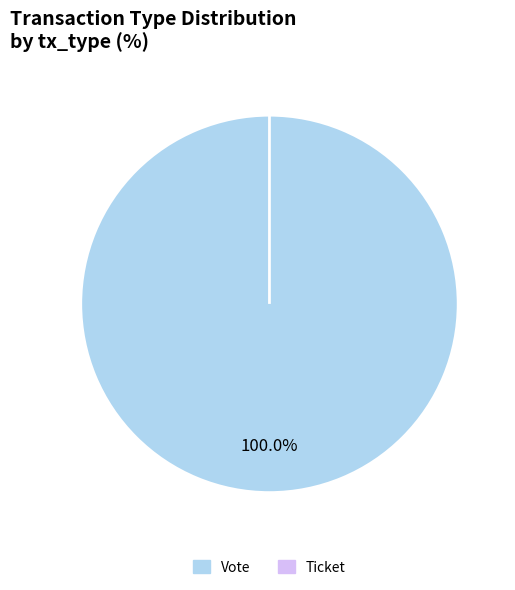

Which category has the smallest portion of the pie?

Ticket